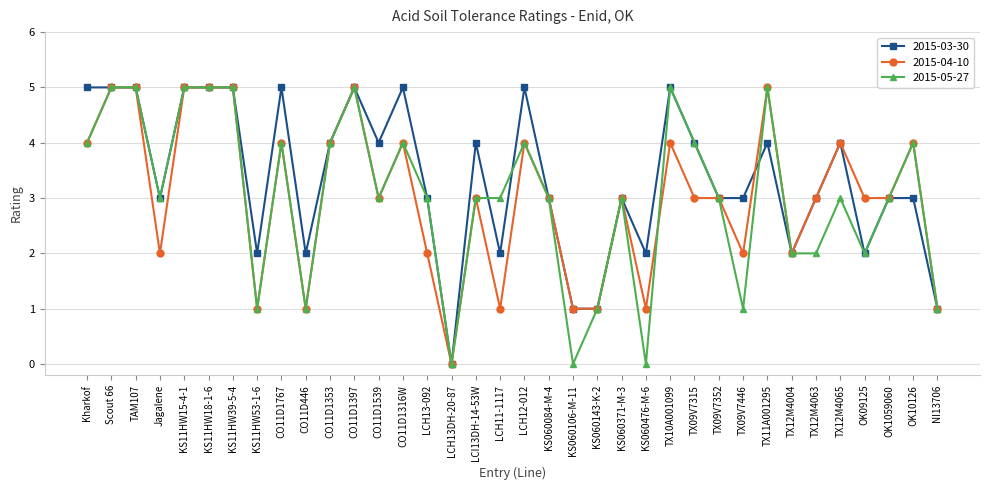

How many positive values does the 2015-03-30 series have?

35